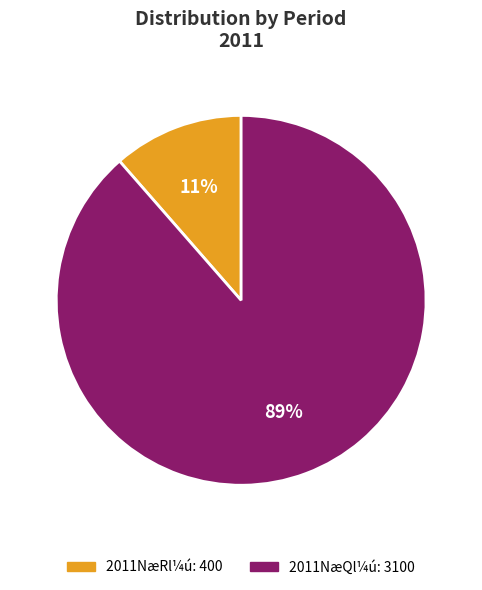

Does any single category account for the majority?

Yes